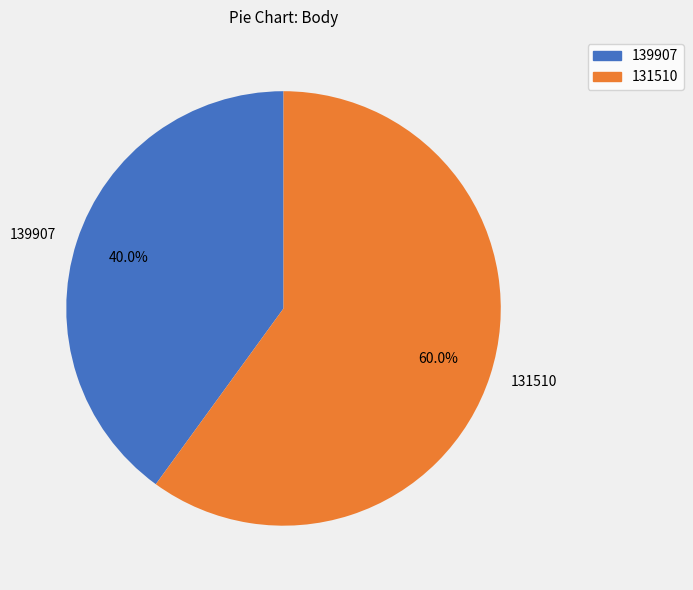

Approximately how many times larger is the value at 139907 compared to 131510?

0.7